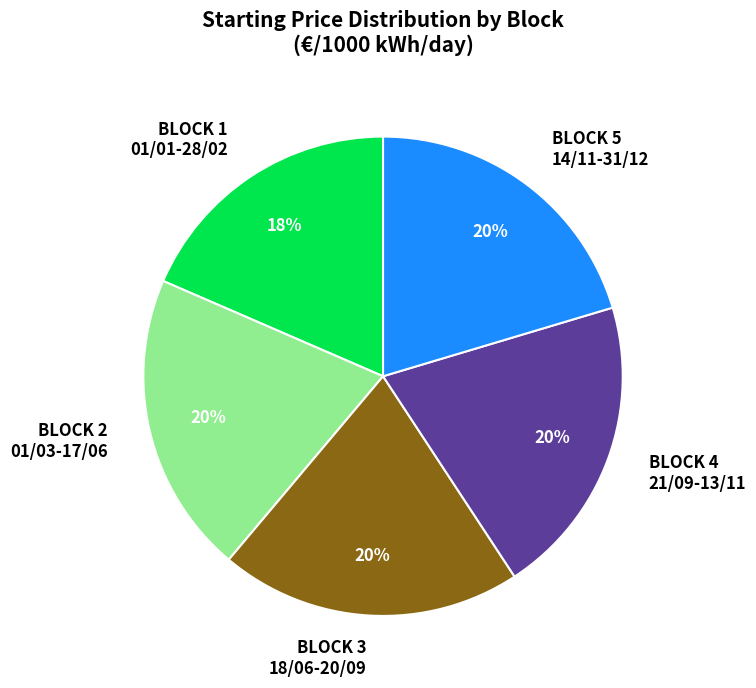

To the nearest percent, what portion does BLOCK 4 21/09-13/11 represent?

20%